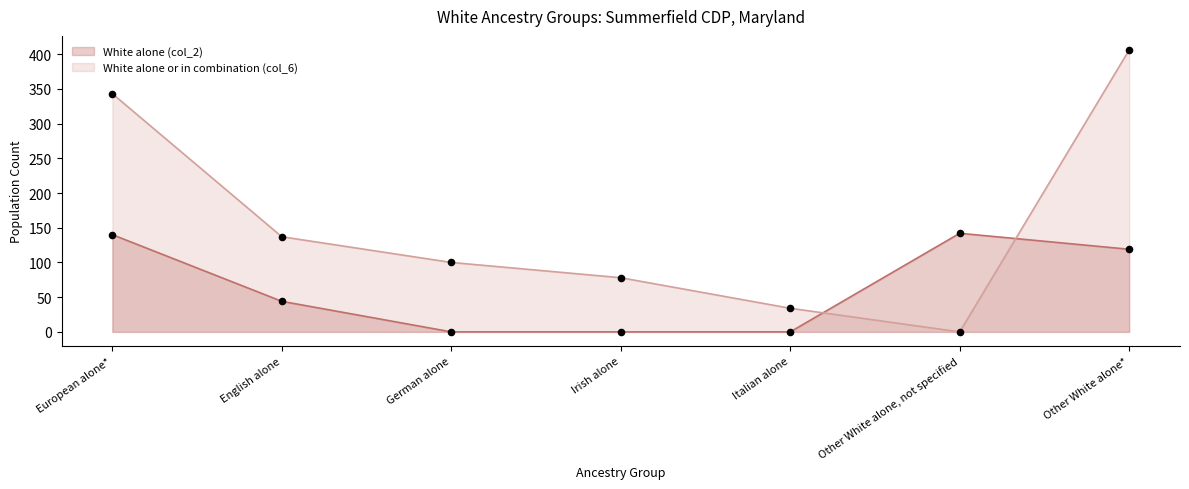

Which series reaches the maximum Y coordinate?

White alone or in combination (col_6)